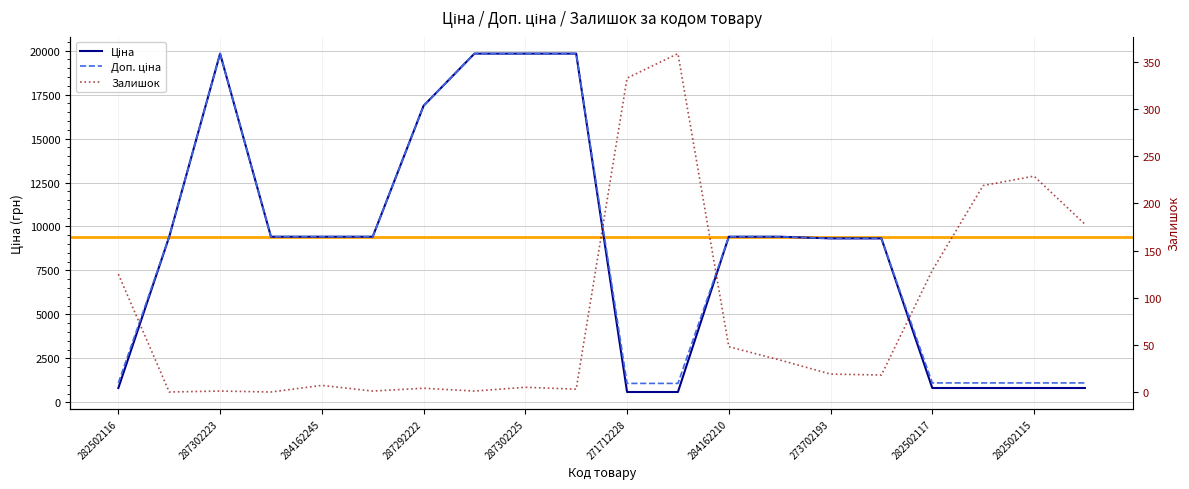

What is the value of the Доп. ціна point at the 8th from the left?

19831.1